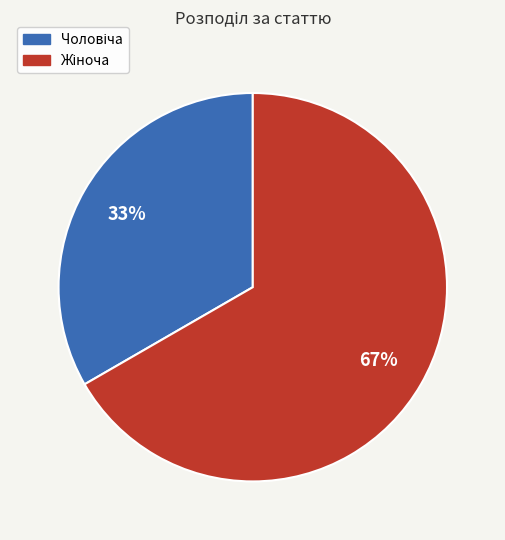

Is there a majority slice in this chart?

Yes